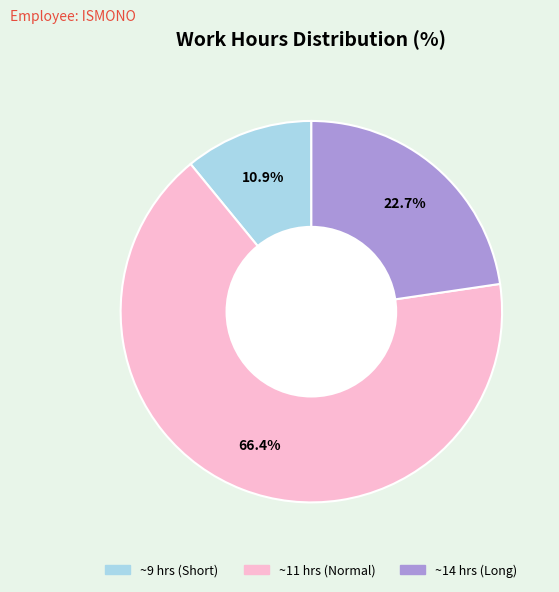

How many slices are in this pie chart?

3